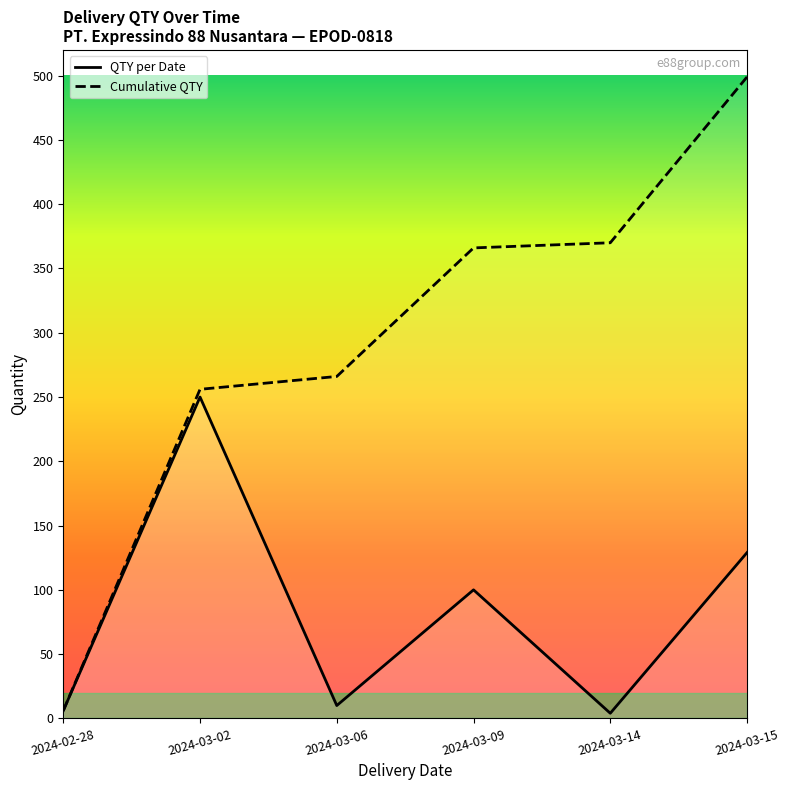

What is the difference between the second highest and second lowest values in the Cumulative QTY series?

114